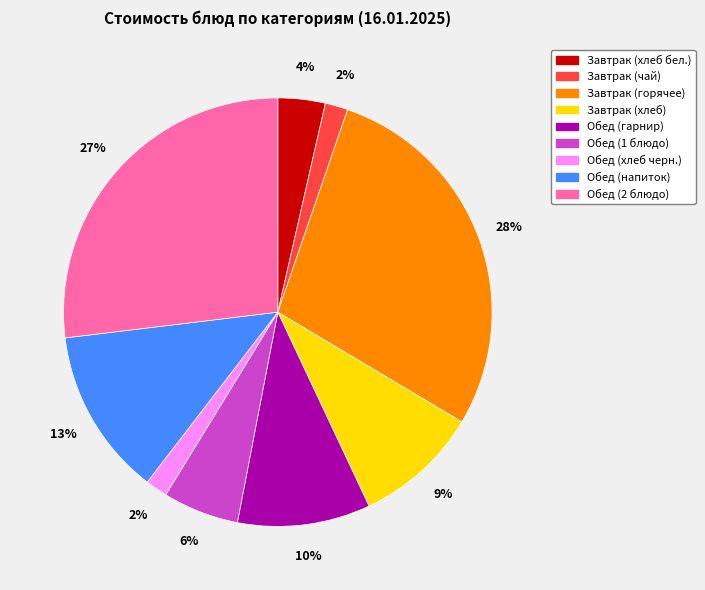

The Завтрак (чай) slice represents 2% of the pie. True or false?

True